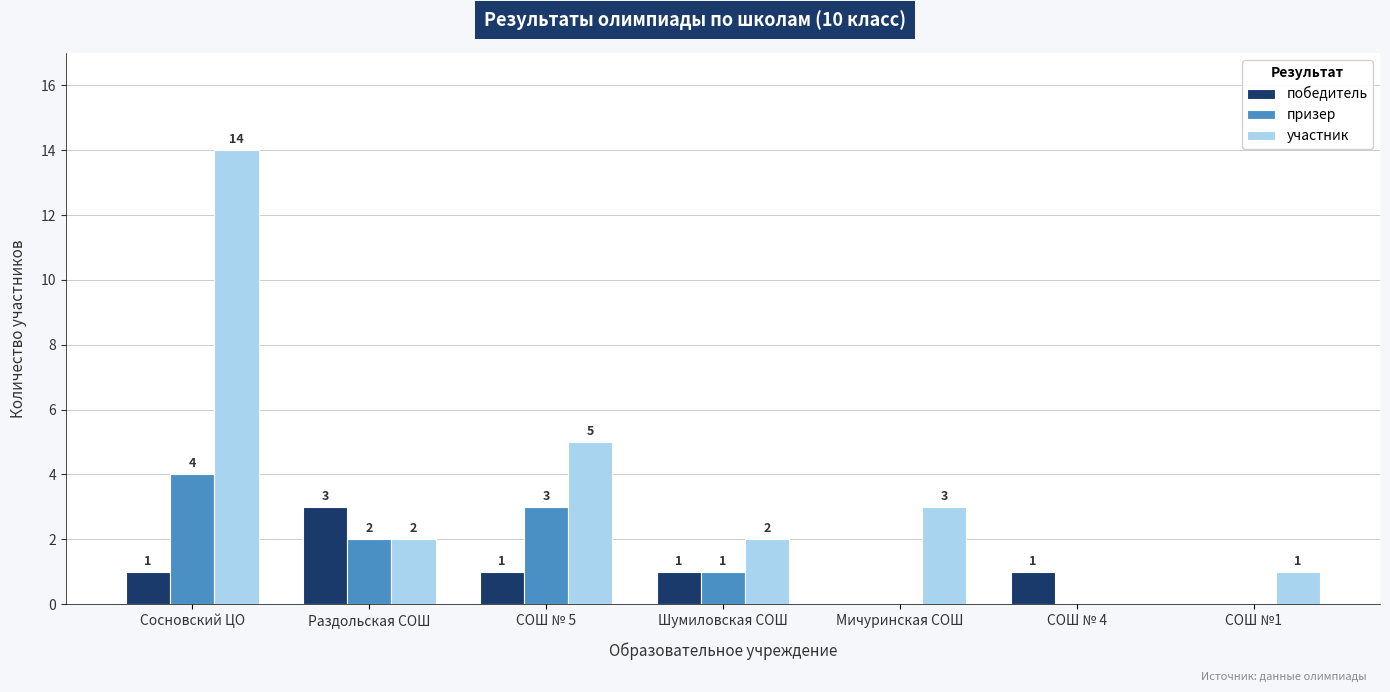

At which label is участник closest to 7?

СОШ № 5